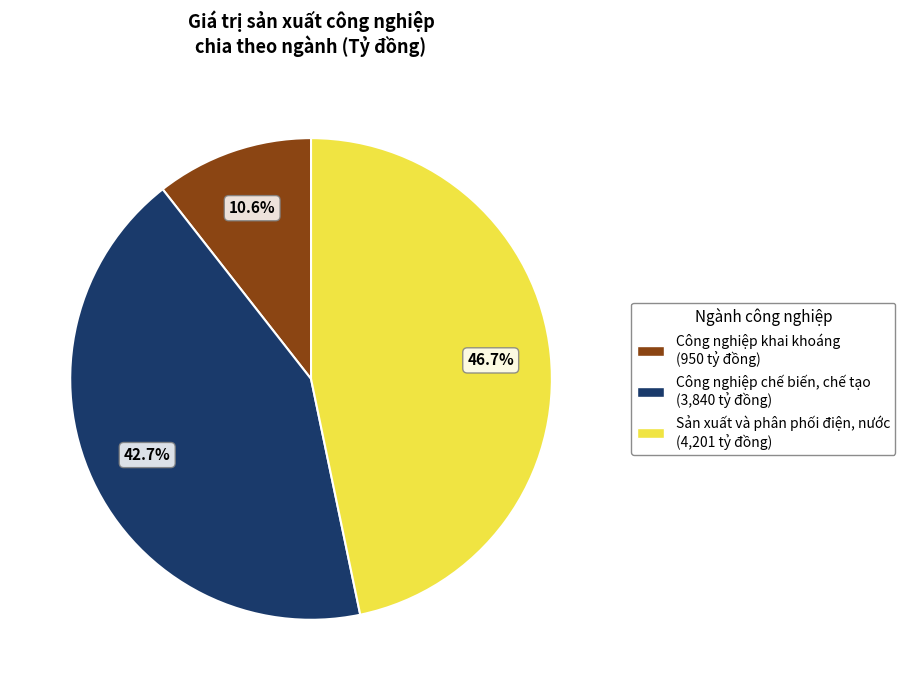

Does Sản xuất và phân phối điện, nước represent more than half of the total?

No